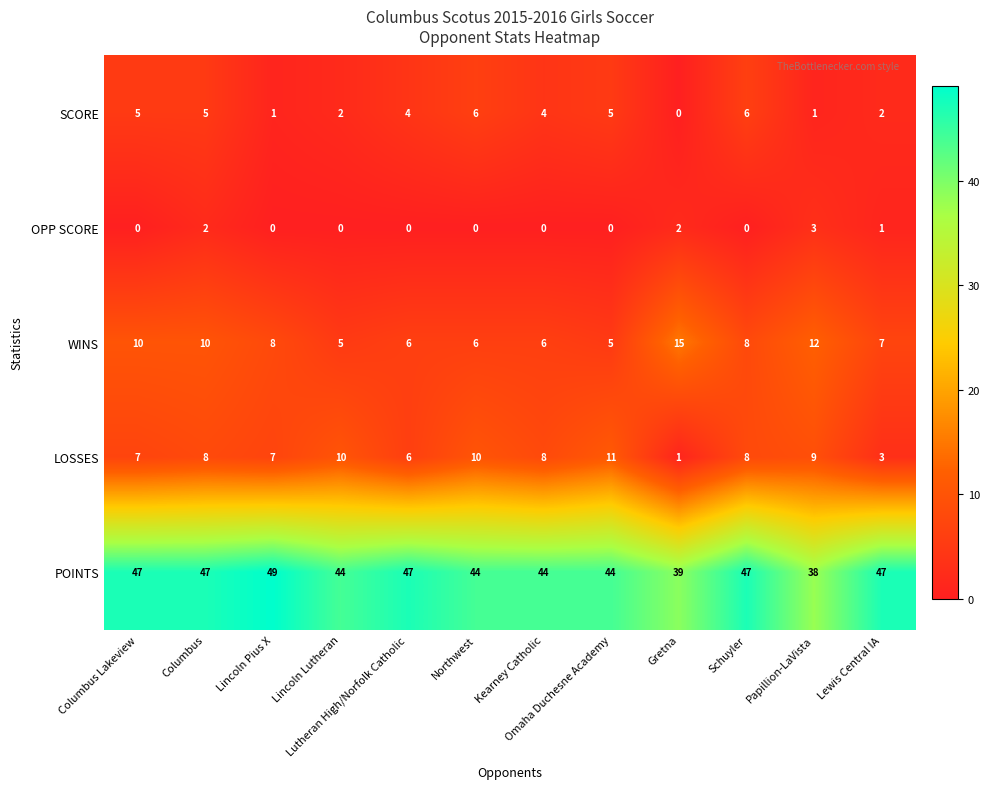

At which label is OPP SCORE closest to 1?

Lewis Central IA